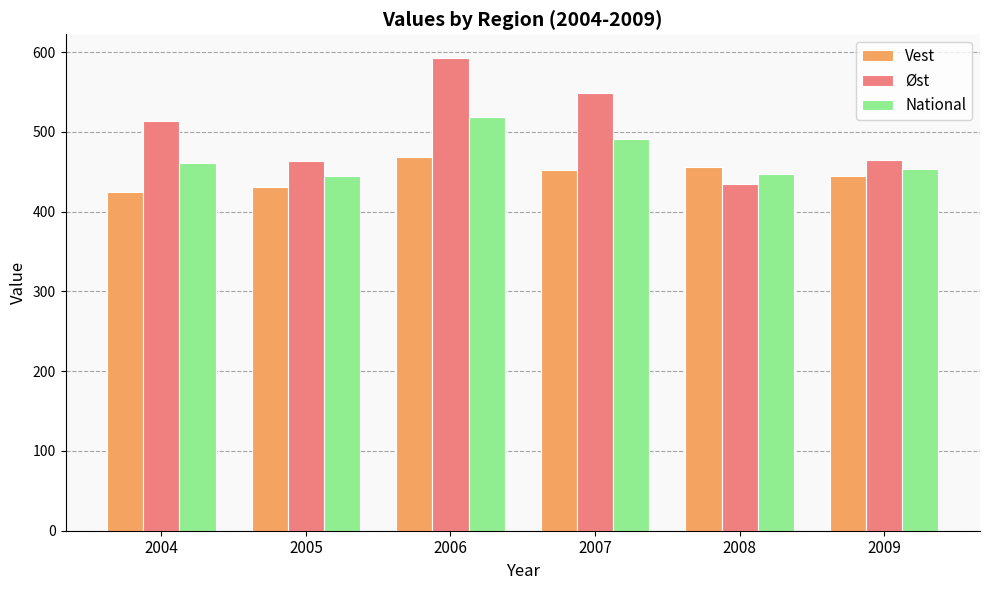

What is the value of the Vest bar at the 6th from the left?

444.8